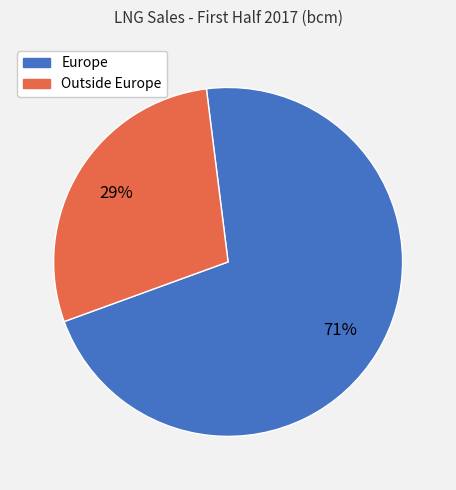

Is the sum of Europe and Outside Europe greater than half?

Yes